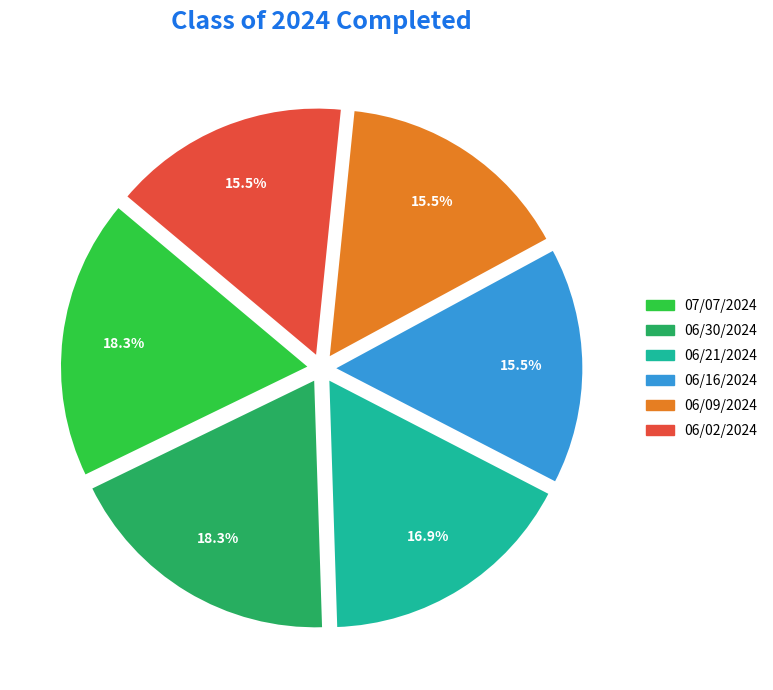

Is the sum of 06/02/2024 and 06/16/2024 greater than half?

No